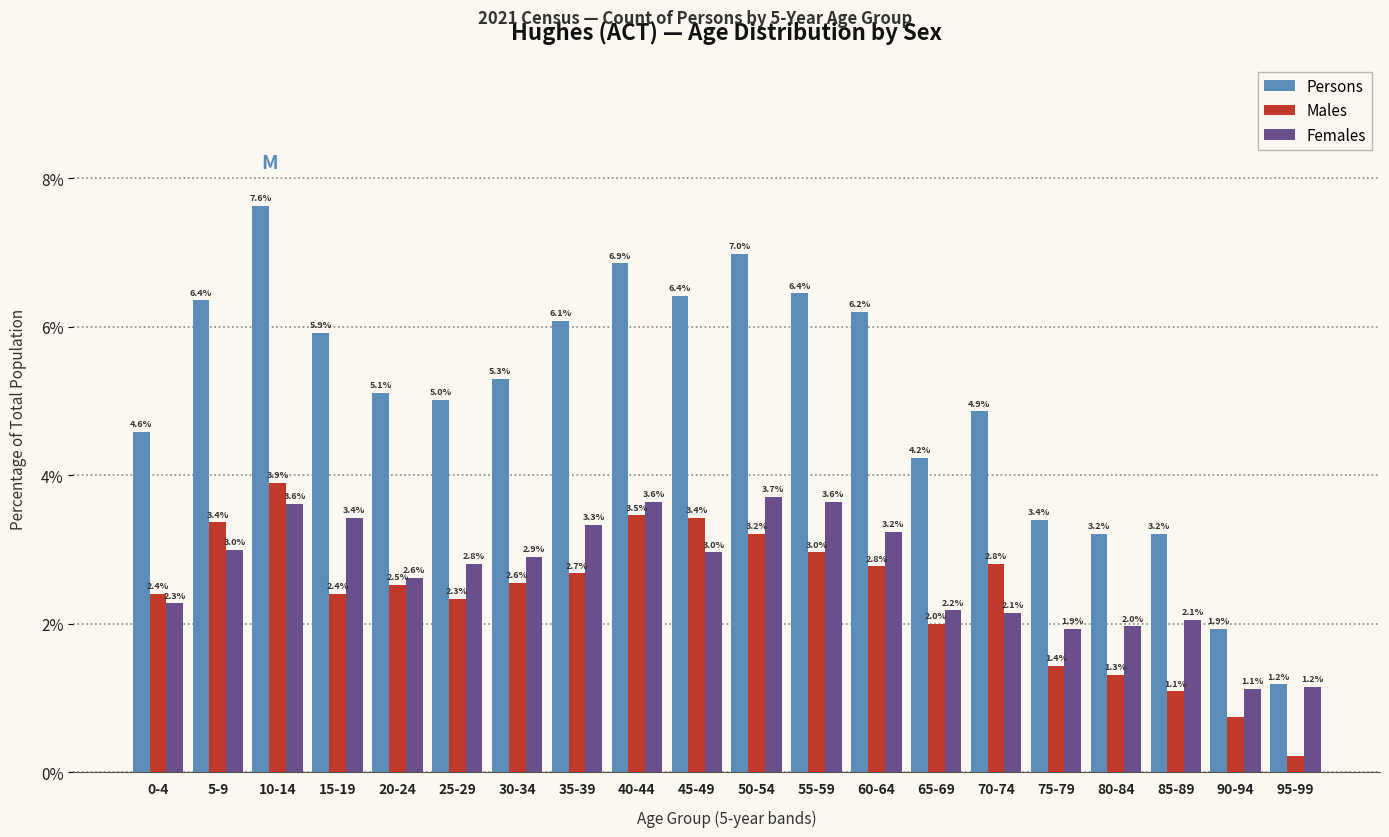

At which category is the sum across all series the highest?

10-14